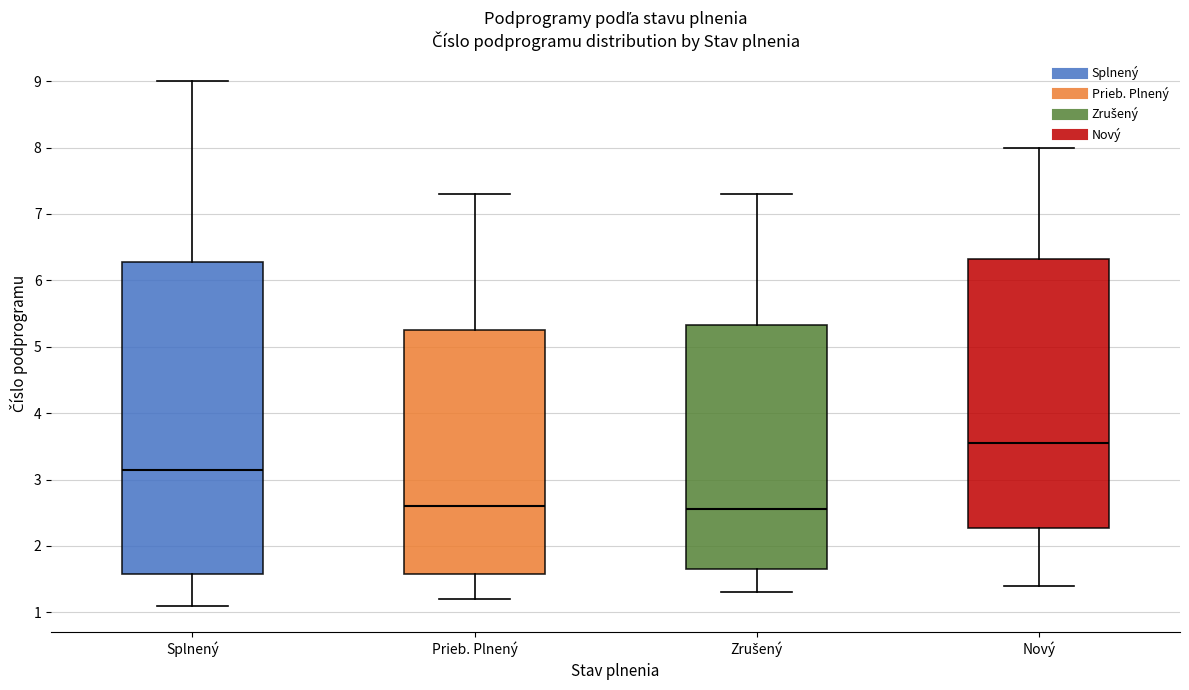

Which box is the tallest, from its lower edge to its upper edge?

Splnený